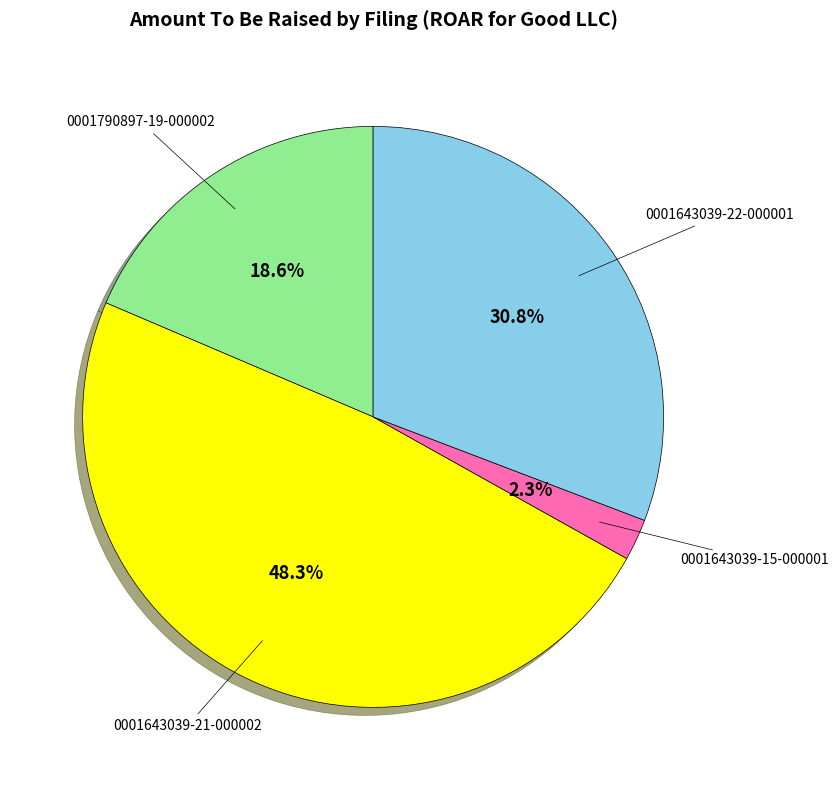

How many segments does this pie chart have?

4